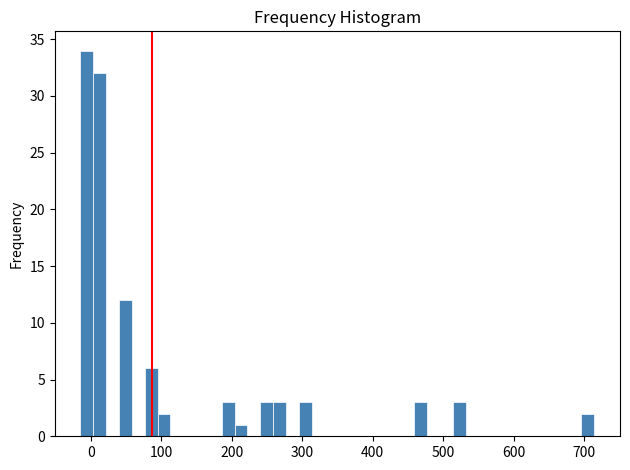

Read against the x-axis, roughly where is the centre of the tallest bar?

-10